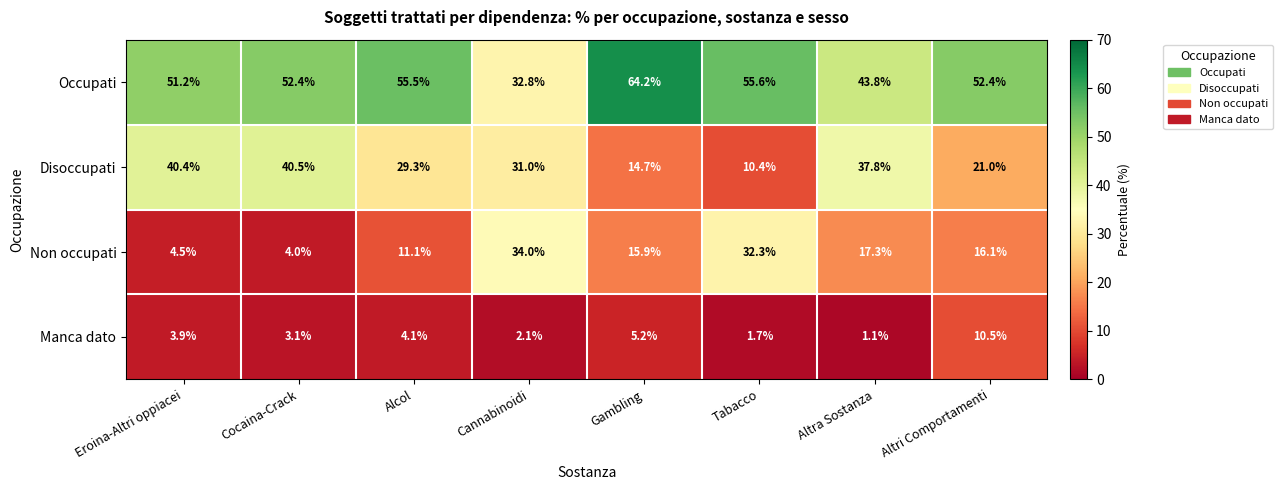

What is the difference between the highest and lowest values at Alcol?

51.4